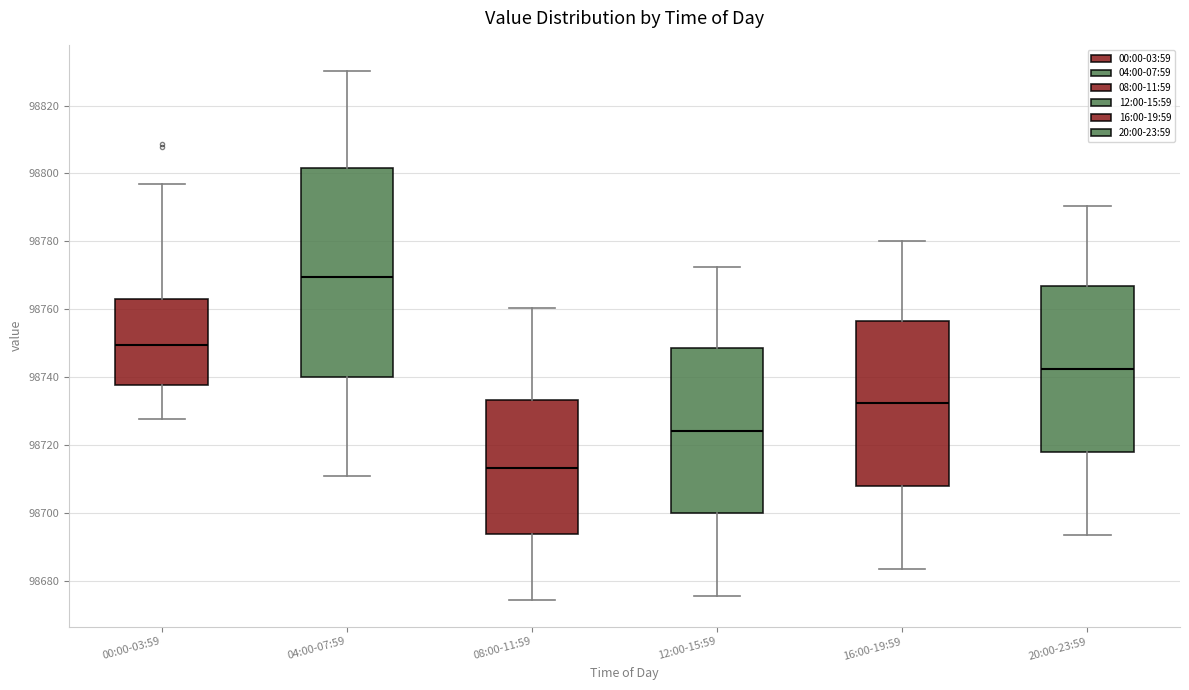

Reading left to right, transcribe this box plot: for each box, give where its median line is, the range the box spans, and where its two whiskers end, as read against the y-axis. The values are not printed on the chart, so give them approximately, as read against the axis.

00:00-03:59: median 98750, box 98738 to 98764, whiskers 98728 to 98798
04:00-07:59: median 98770, box 98740 to 98802, whiskers 98710 to 98830
08:00-11:59: median 98714, box 98694 to 98734, whiskers 98674 to 98760
12:00-15:59: median 98724, box 98700 to 98748, whiskers 98676 to 98772
16:00-19:59: median 98732, box 98708 to 98756, whiskers 98684 to 98780
20:00-23:59: median 98742, box 98718 to 98766, whiskers 98694 to 98790